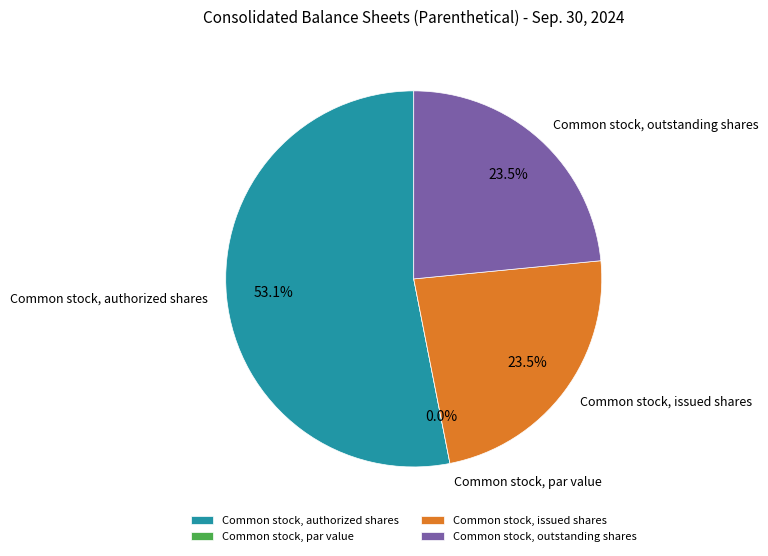

To the nearest percent, what portion does Common stock, outstanding shares represent?

23%